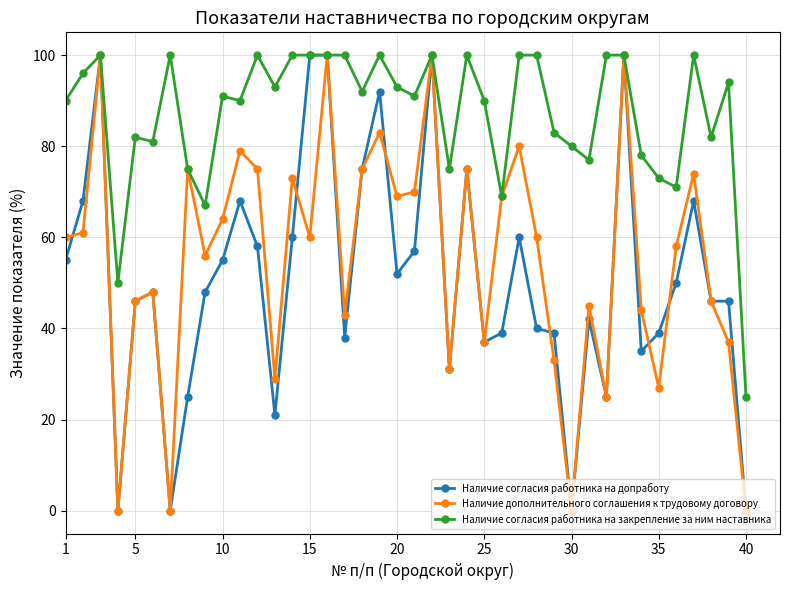

Which series has the largest total across all categories?

Наличие согласия работника на закрепление за ним наставника